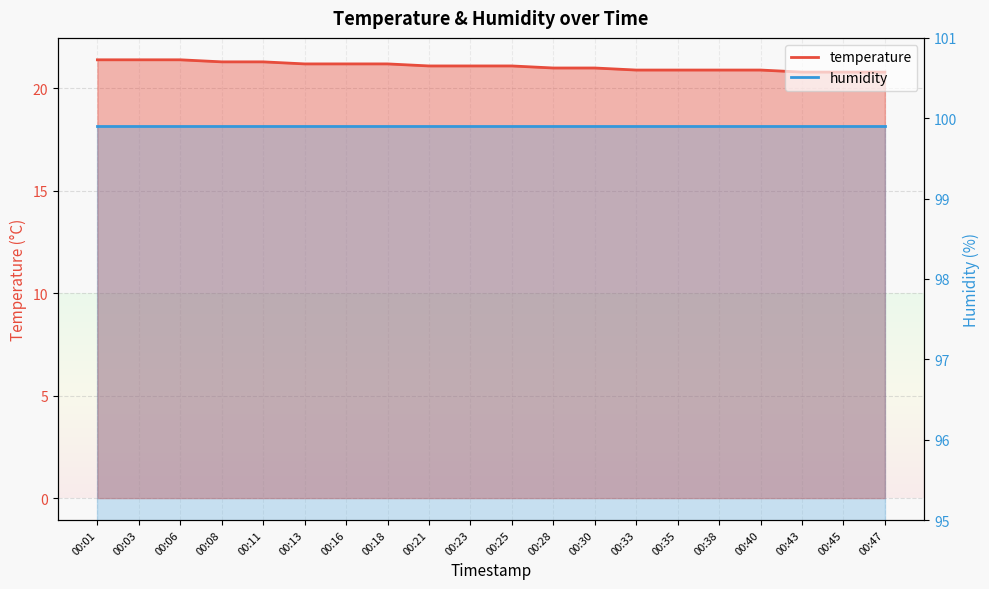

Where is the data nearest to the value 21?

00:28